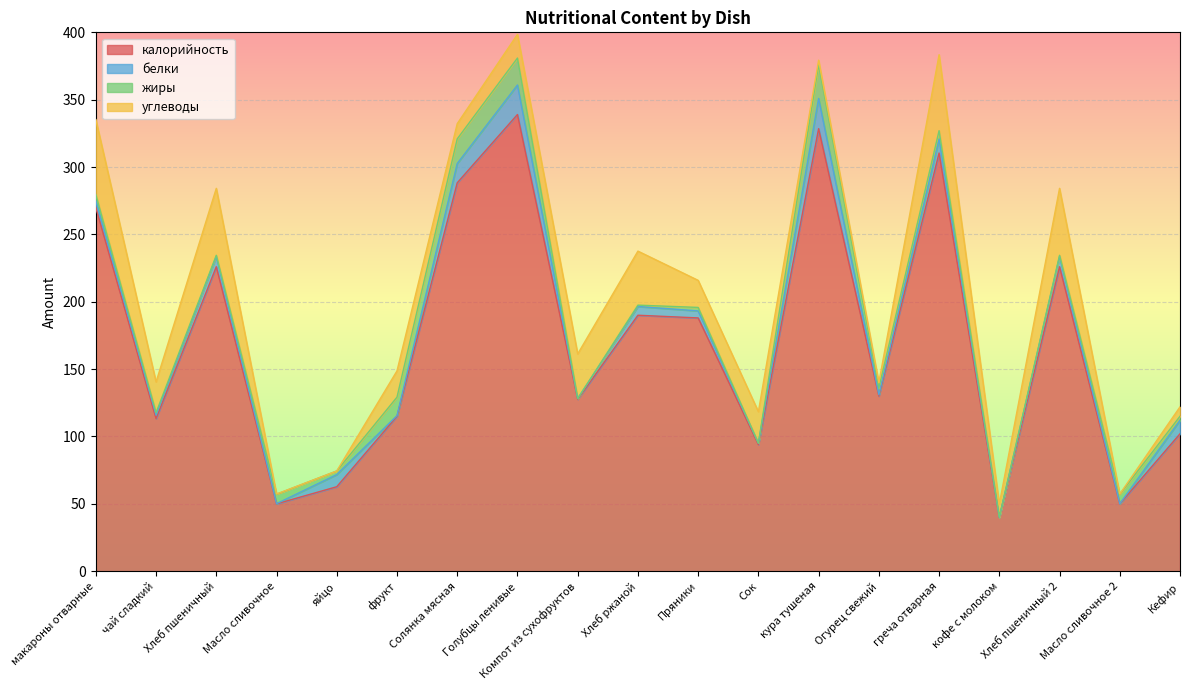

At which category does калорийность reach its first local peak?

Хлеб пшеничный